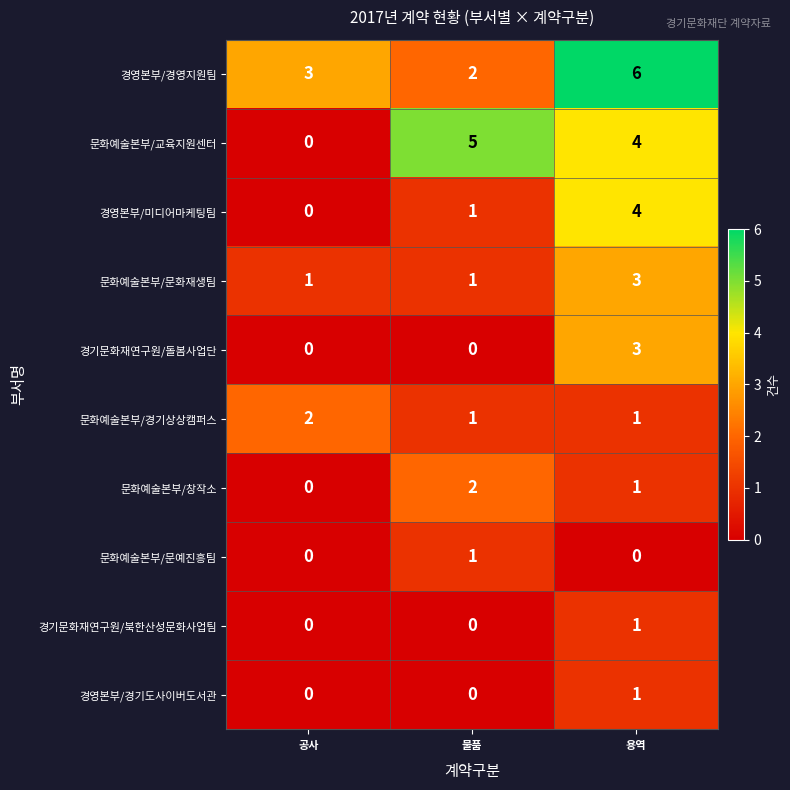

Which series has the largest total across all categories?

경영본부/경영지원팀